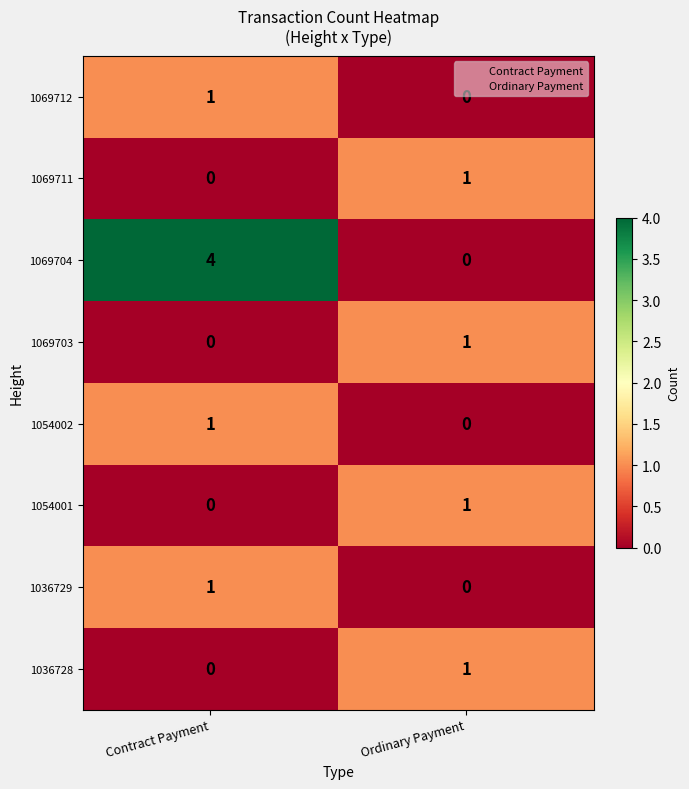

What is the total value across all series at Ordinary Payment?

4